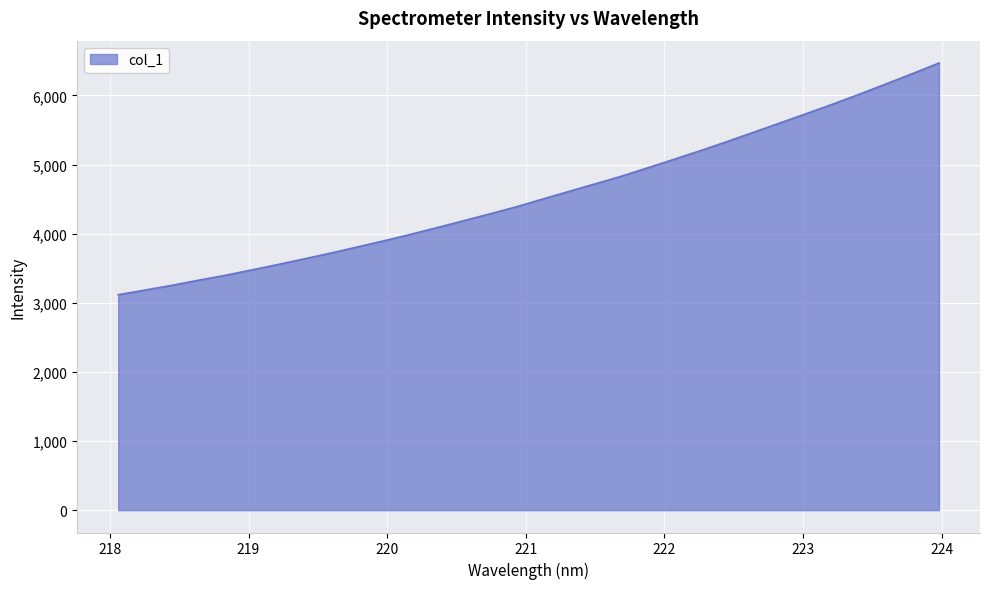

Reading left to right, list all the values displayed in this chart.

3116.9	3183.4	3251.0	3324.1	3394.5	3472.5	3551.8	3634.1	3717.3	3805.7	3894.1	3987.4	4084.4	4183.2	4283.8	4385.8	4498.6	4609.9	4720.0	4831.8	4953.7	5078.2	5203.4	5333.9	5468.3	5603.1	5739.3	5876.7	6018.9	6167.1	6316.2	6469.0